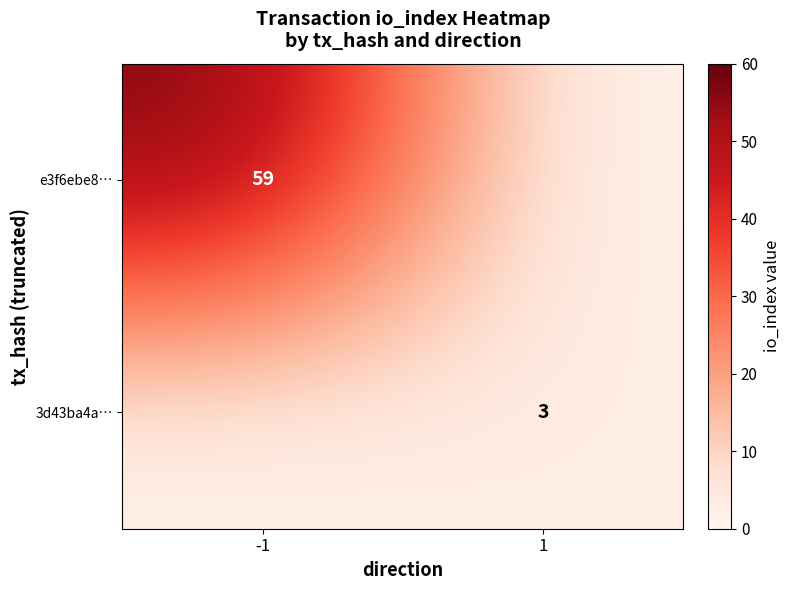

Between 1 and -1, which is larger?

-1